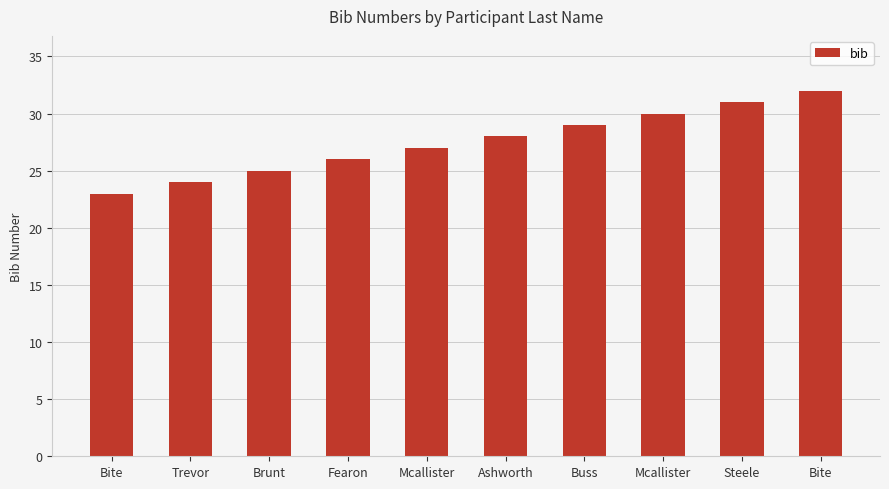

Which category has the lowest value across all series?

Bite